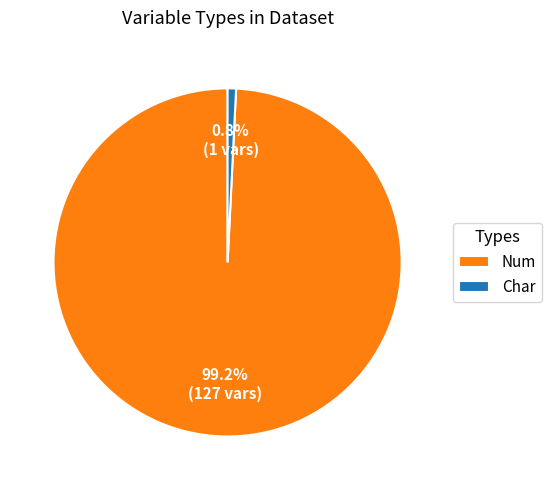

To the nearest percent, what is the difference between the Char and Num slice percentages?

98%